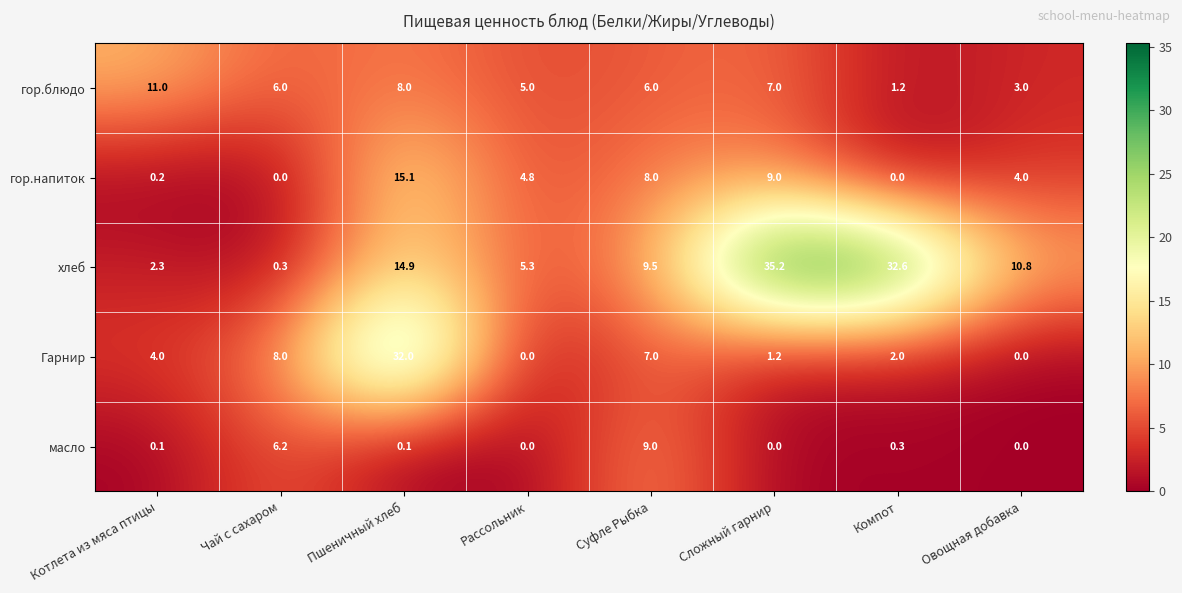

At which category is the sum across all series the highest?

Пшеничный хлеб